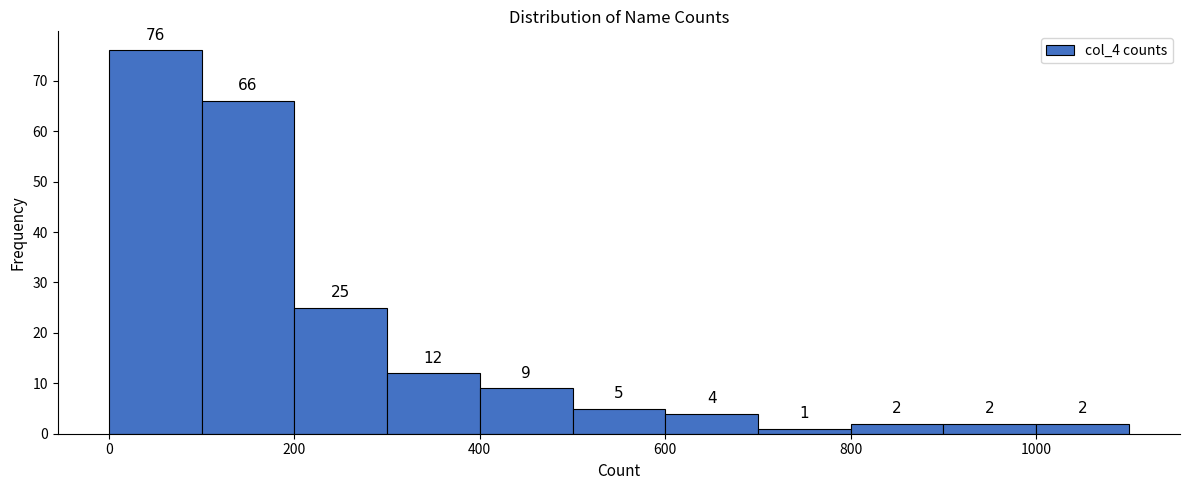

What is the height of the bar covering 400 to 500 on the x-axis?

9